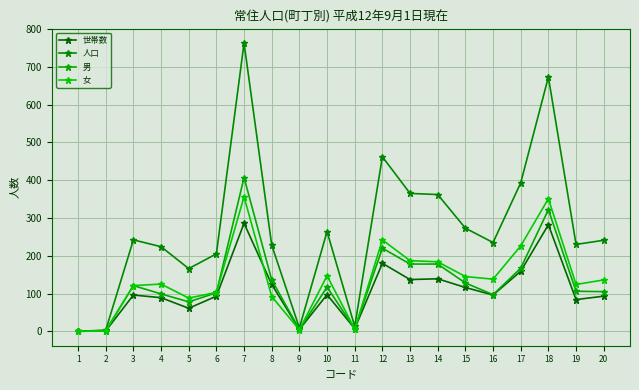

The 人口 series shows 94 at 3. True or false?

False